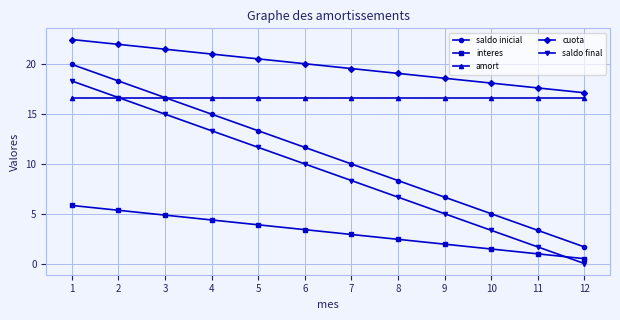

Which series changed the most between 7 and 8?

saldo inicial